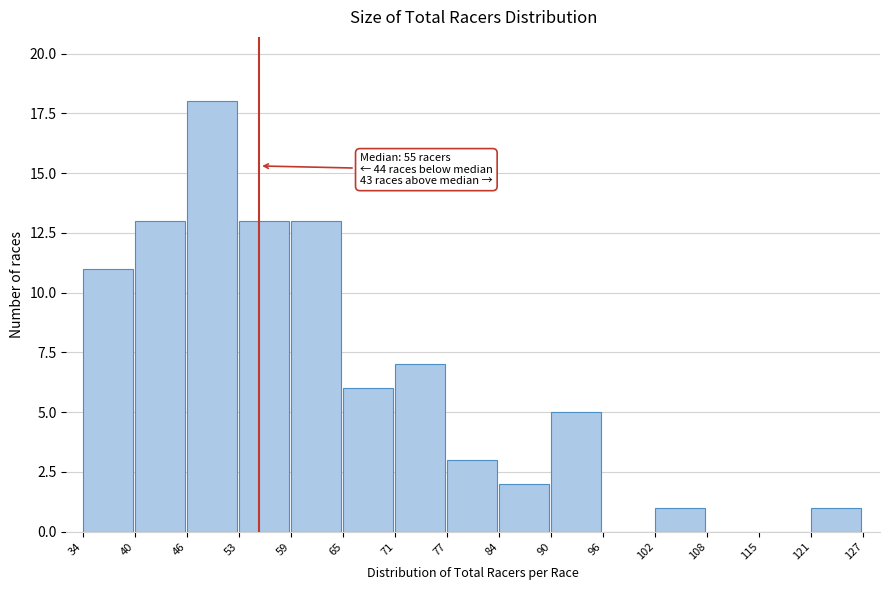

Over which range of the x-axis is the bar tallest?

46 to 53